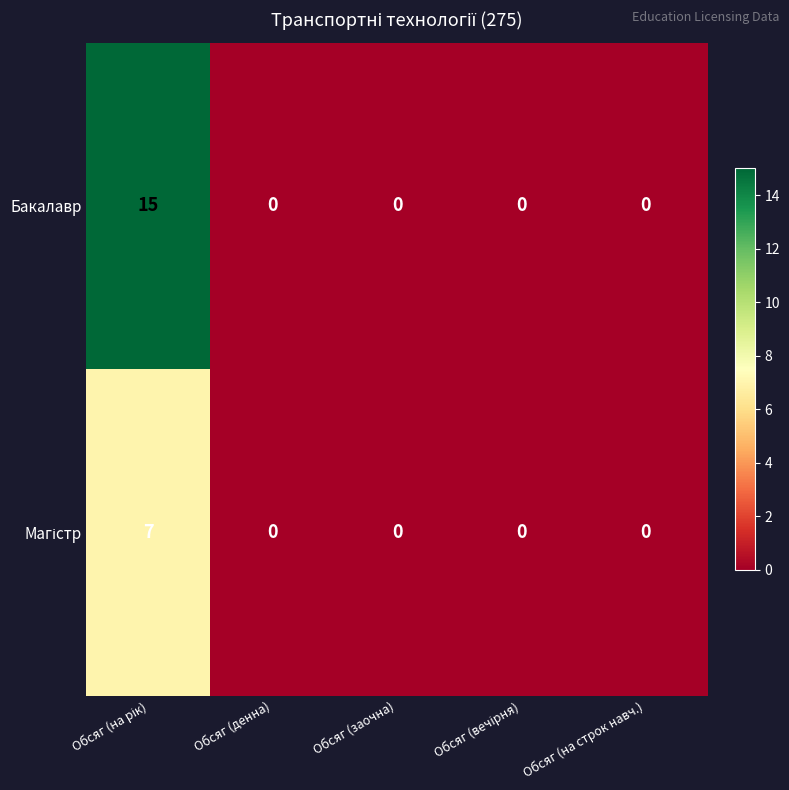

Which series has the largest range (max minus min)?

Бакалавр